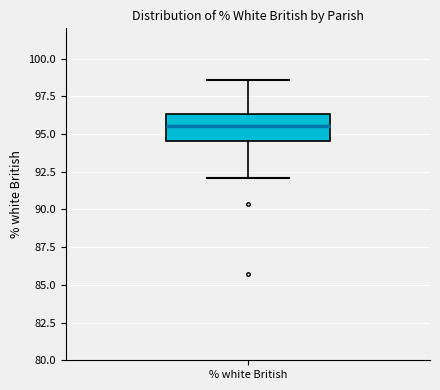

Transcribe this box plot: give where the median line is, the range the box spans, and where the two whiskers end, as read against the y-axis. The values are not printed on the chart, so give them approximately, as read against the axis.

median 95.5, box 94.5 to 96.5, whiskers 92.0 to 98.5